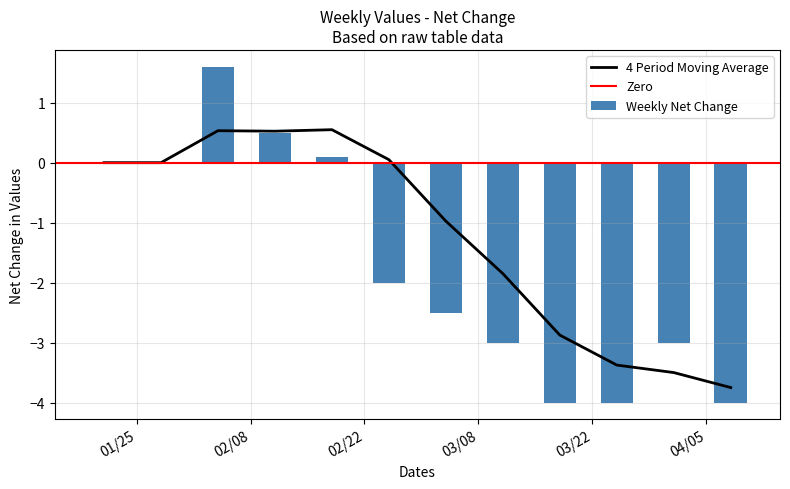

Which has a higher value, 2022-03-04 or 2022-03-18?

2022-03-04